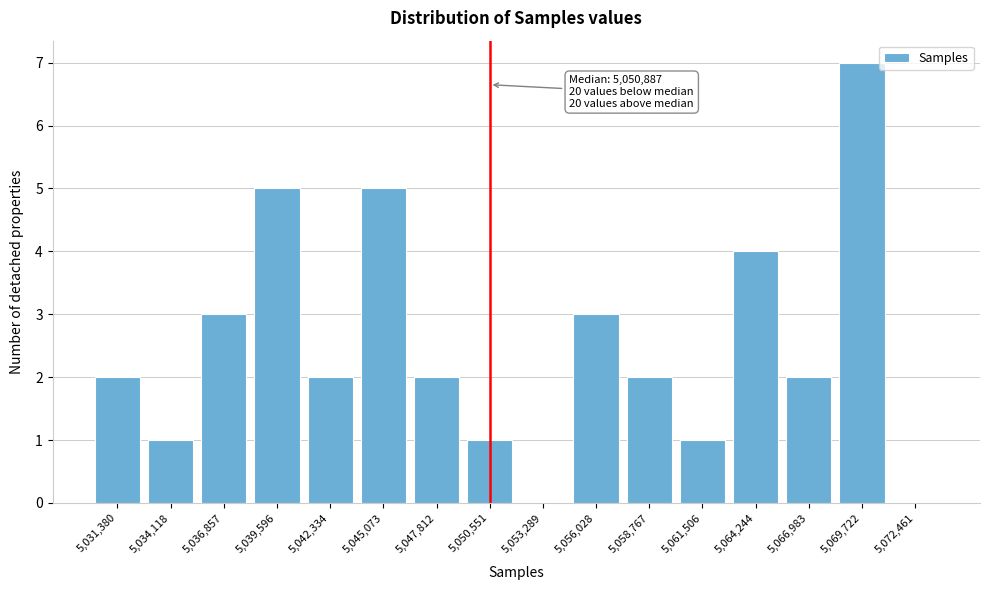

Reading right to left, extract all data points from this chart.

5,072,461=0	5,069,722=7	5,066,983=2	5,064,244=4	5,061,506=1	5,058,767=2	5,056,028=3	5,053,289=0	5,050,551=1	5,047,812=2	5,045,073=5	5,042,334=2	5,039,596=5	5,036,857=3	5,034,118=1	5,031,380=2